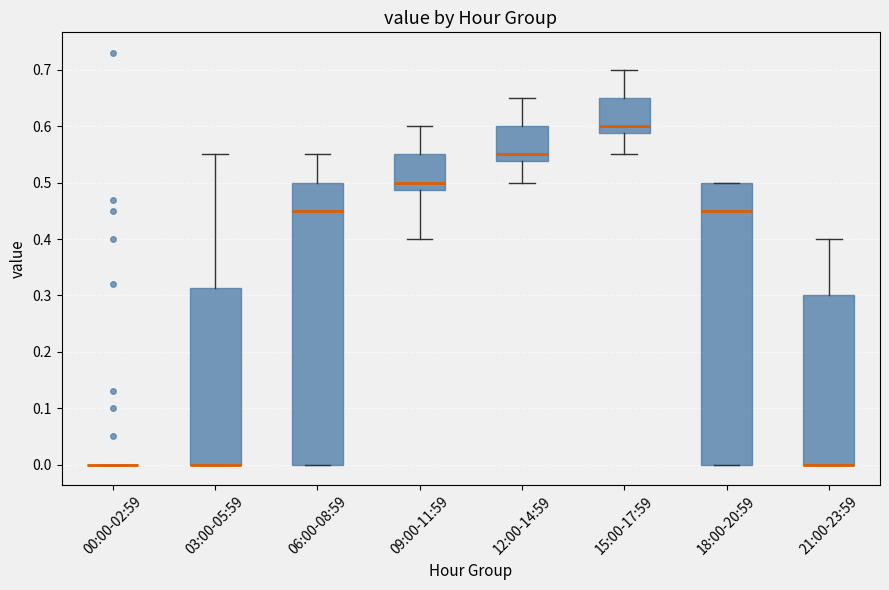

Reading left to right, transcribe this box plot: for each box, give where its median line is, the range the box spans, and where its two whiskers end, as read against the y-axis. The values are not printed on the chart, so give them approximately, as read against the axis.

00:00-02:59: box collapsed to a line at 0.00, whiskers 0.00 to 0.00
03:00-05:59: median 0.00 (drawn on the box's lower edge), box 0.00 to 0.31, whiskers 0.00 to 0.55
06:00-08:59: median 0.45, box 0.00 to 0.50, whiskers 0.00 to 0.55
09:00-11:59: median 0.50, box 0.49 to 0.55, whiskers 0.40 to 0.60
12:00-14:59: median 0.55, box 0.54 to 0.60, whiskers 0.50 to 0.65
15:00-17:59: median 0.60, box 0.59 to 0.65, whiskers 0.55 to 0.70
18:00-20:59: median 0.45, box 0.00 to 0.50, whiskers 0.00 to 0.50
21:00-23:59: median 0.00 (drawn on the box's lower edge), box 0.00 to 0.30, whiskers 0.00 to 0.40